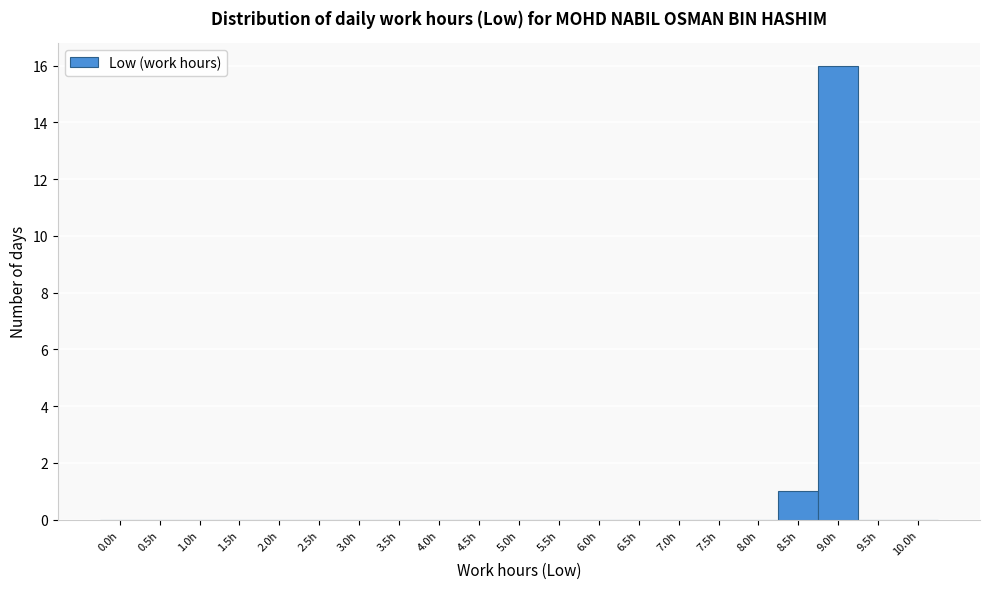

Reading left to right, transcribe all the data shown in this chart.

0.0h=0	0.5h=0	1.0h=0	1.5h=0	2.0h=0	2.5h=0	3.0h=0	3.5h=0	4.0h=0	4.5h=0	5.0h=0	5.5h=0	6.0h=0	6.5h=0	7.0h=0	7.5h=0	8.0h=0	8.5h=1	9.0h=16	9.5h=0	10.0h=0